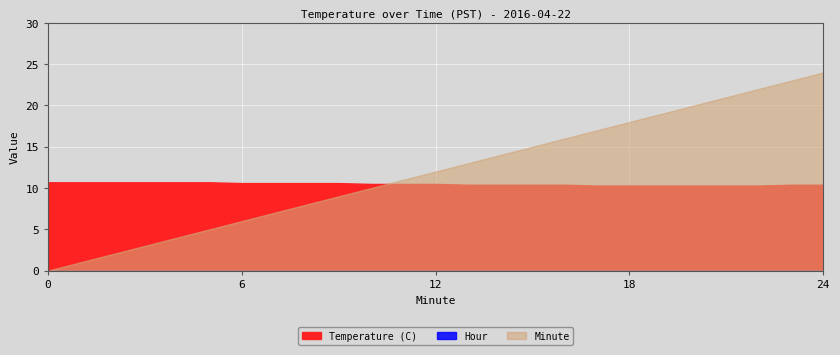

True or false: Minute has more than 0 points higher than both neighbors.

False